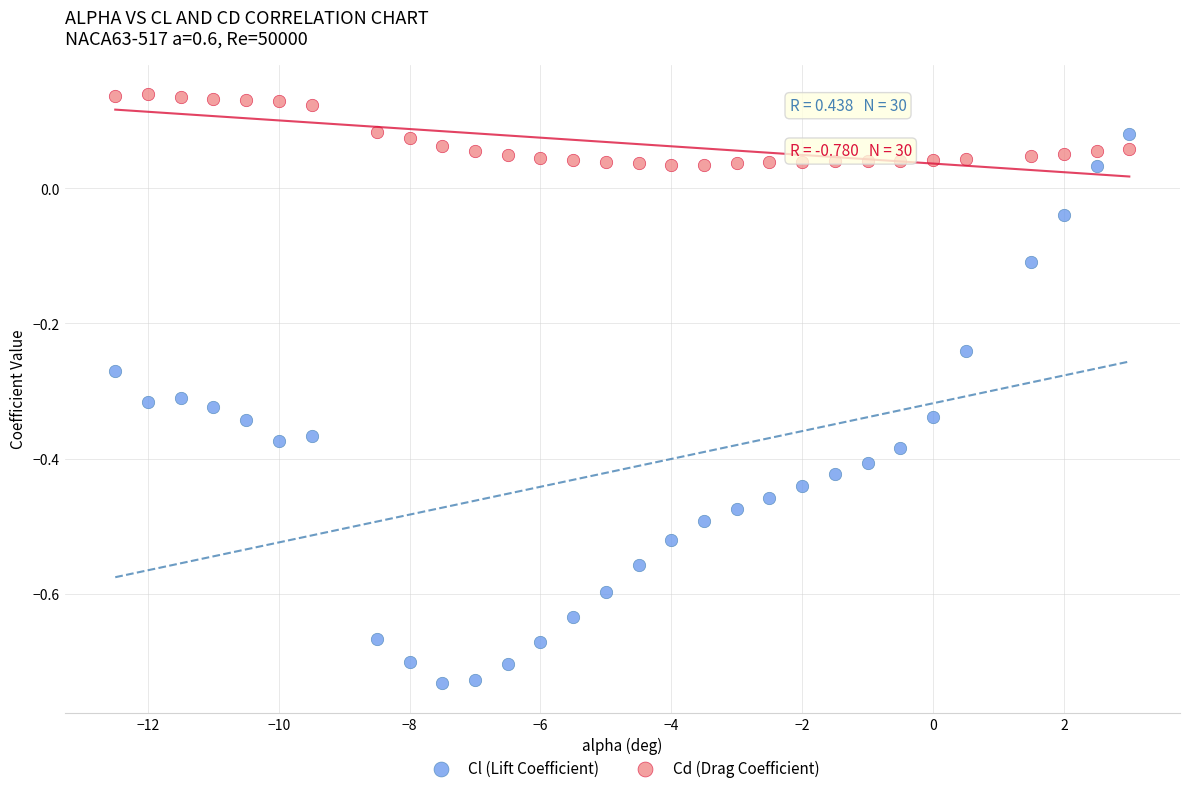

Which series reaches the maximum Y coordinate?

Cd (Drag Coefficient)